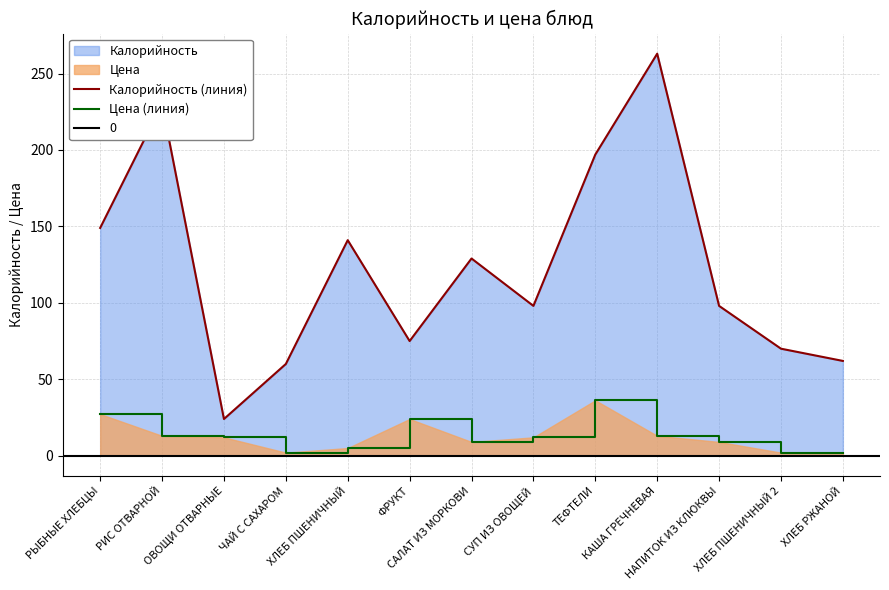

Is it true that Цена (линия) equals 2.0 at ХЛЕБ РЖАНОЙ?

True